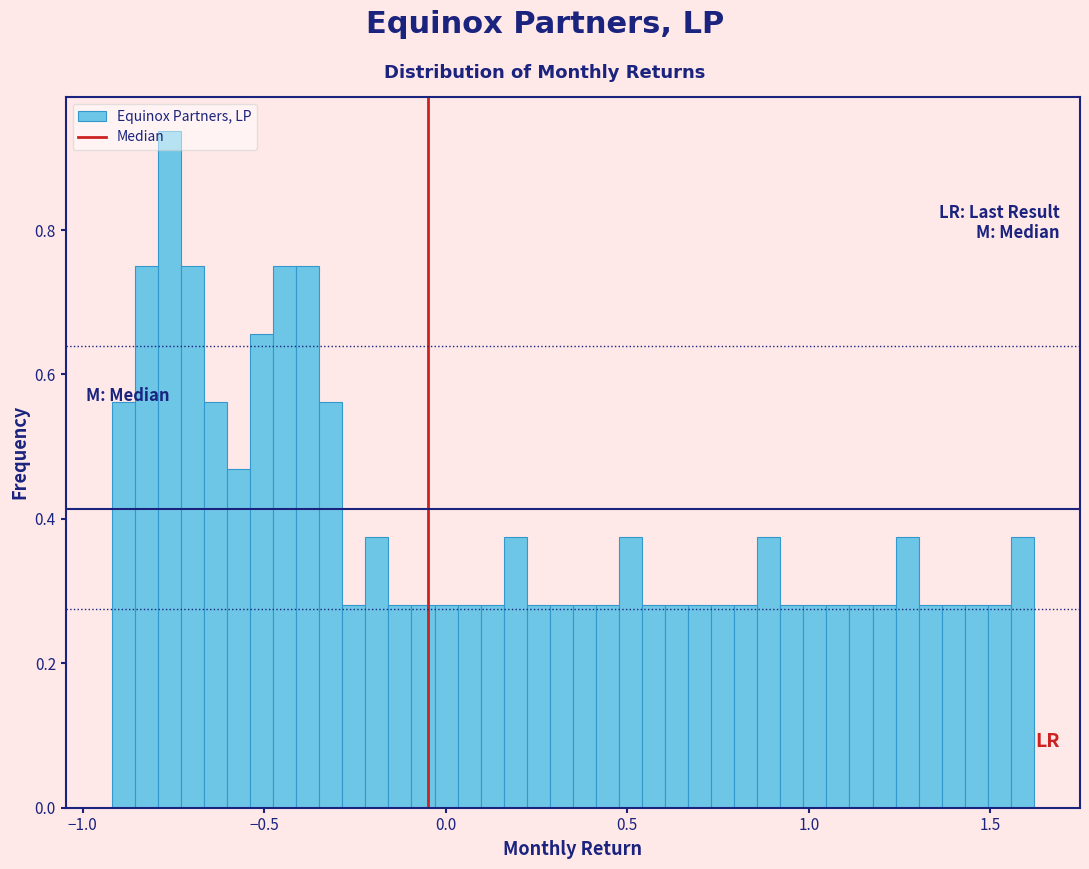

Read against the x-axis, roughly where is the centre of the tallest bar?

-0.75